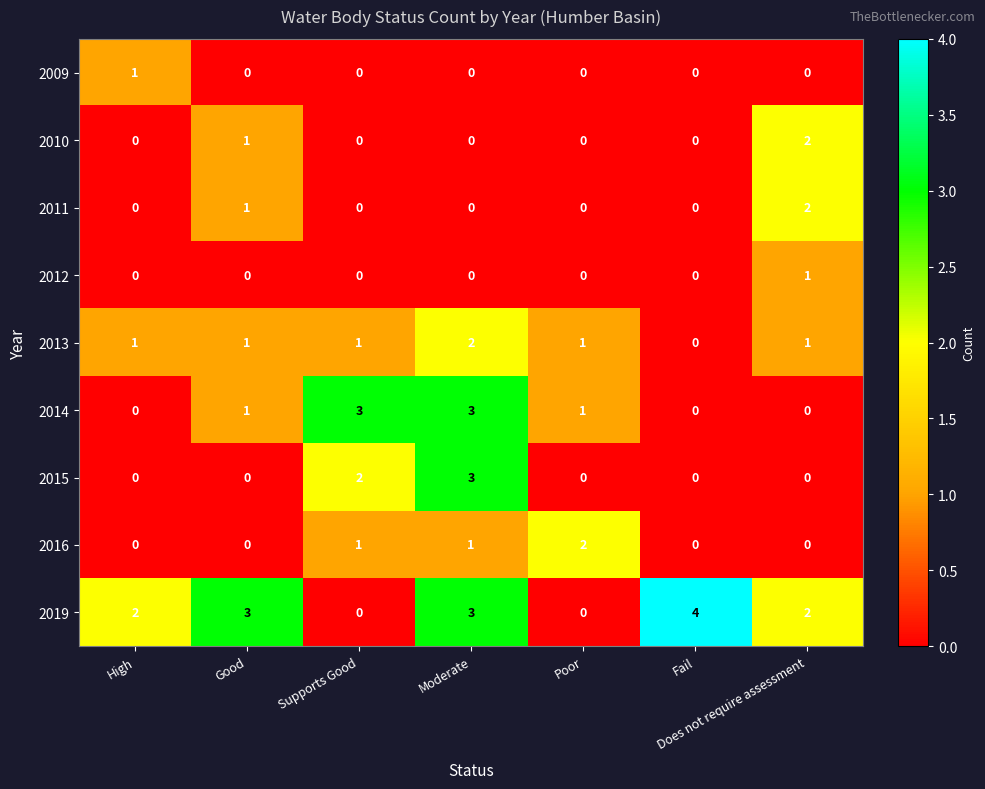

What is the total value across all series at Supports Good?

7